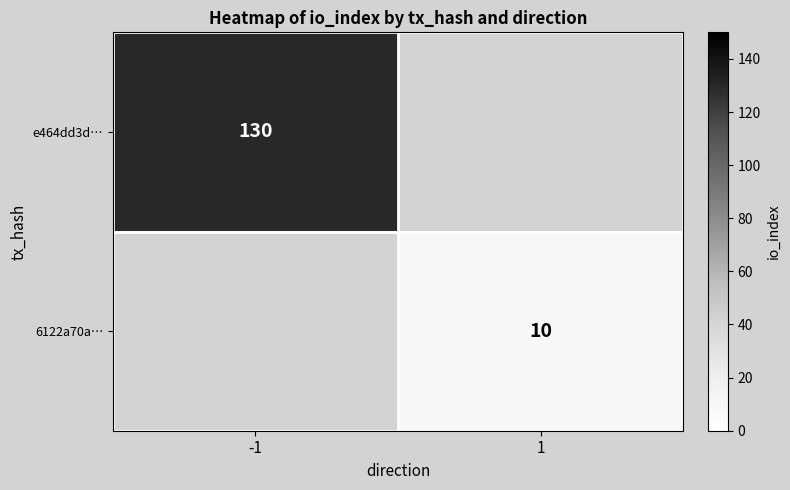

Which has a higher value, 1 or -1?

-1